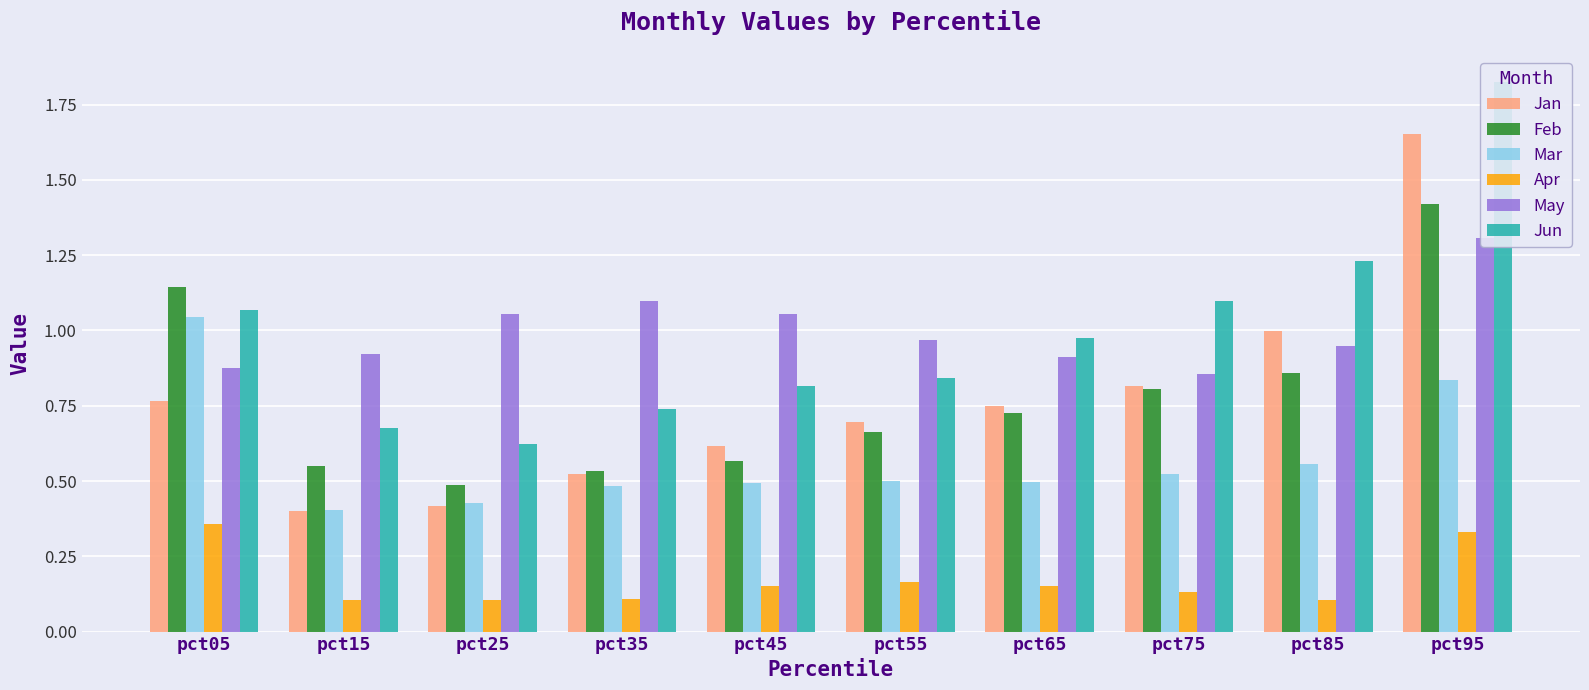

How many series are shown in this chart?

6